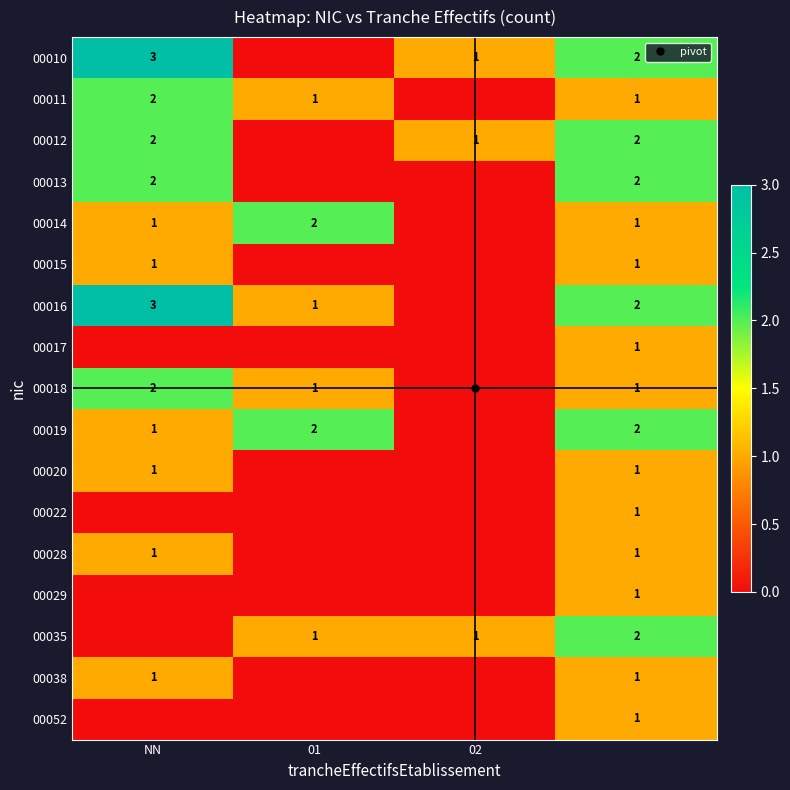

At which label is 00052 closest to 0?

NN